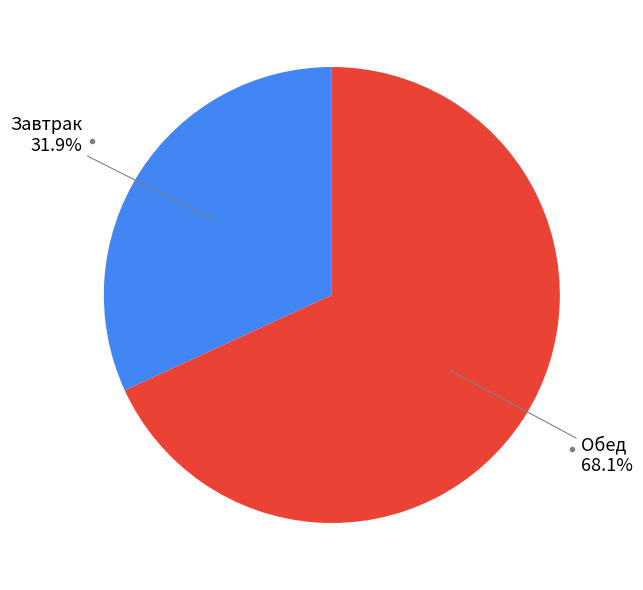

Is there a majority slice in this chart?

Yes